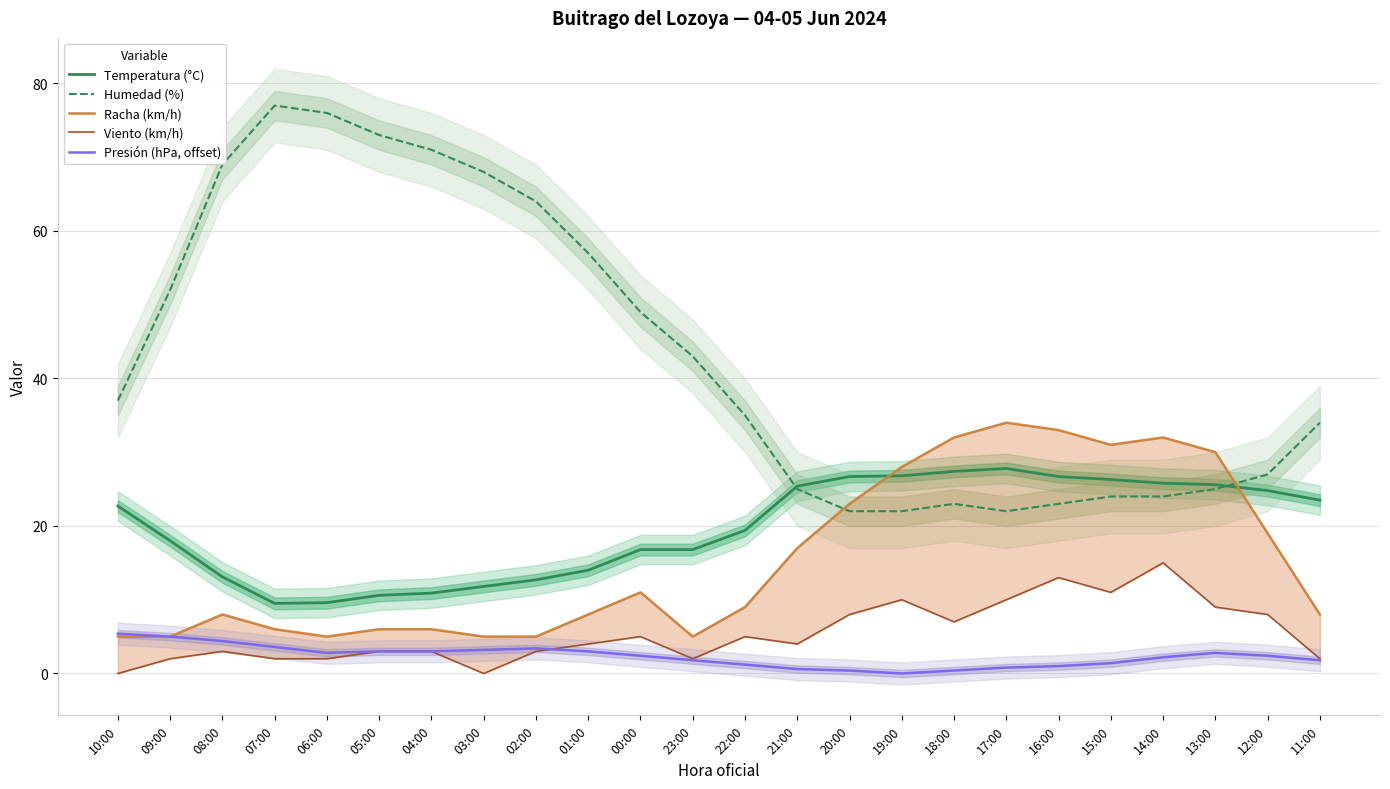

Between 23:00 and 22:00, which series saw the biggest shift?

Humedad (%)